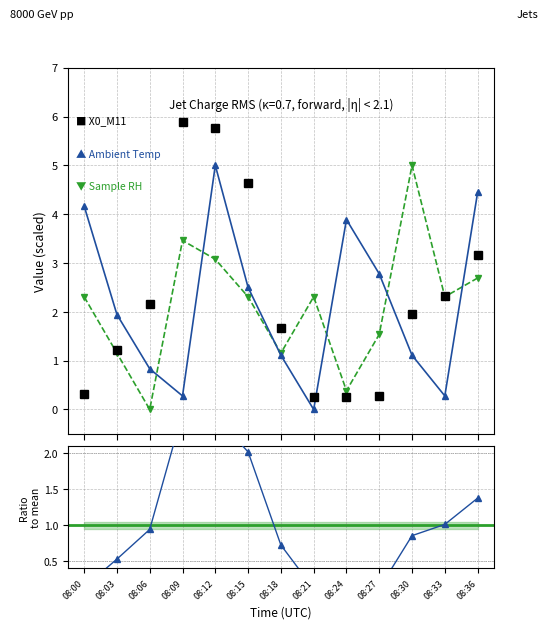

Where is Sample RH (%, scaled) nearest to the value 2?

08:00